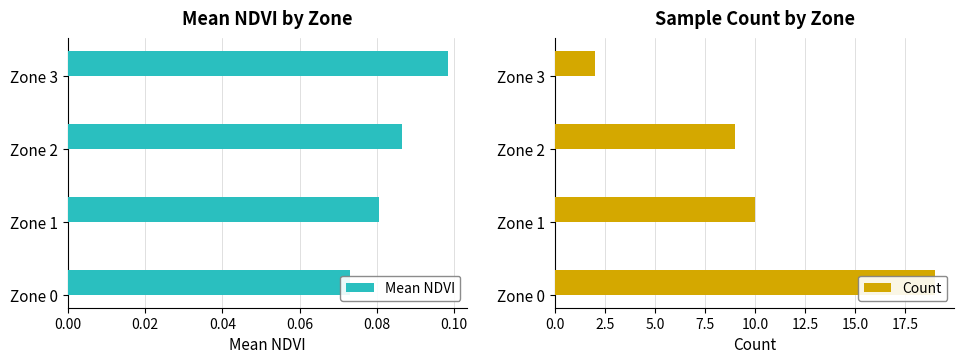

Between Zone 1 and Zone 3, which series saw the biggest shift?

Count